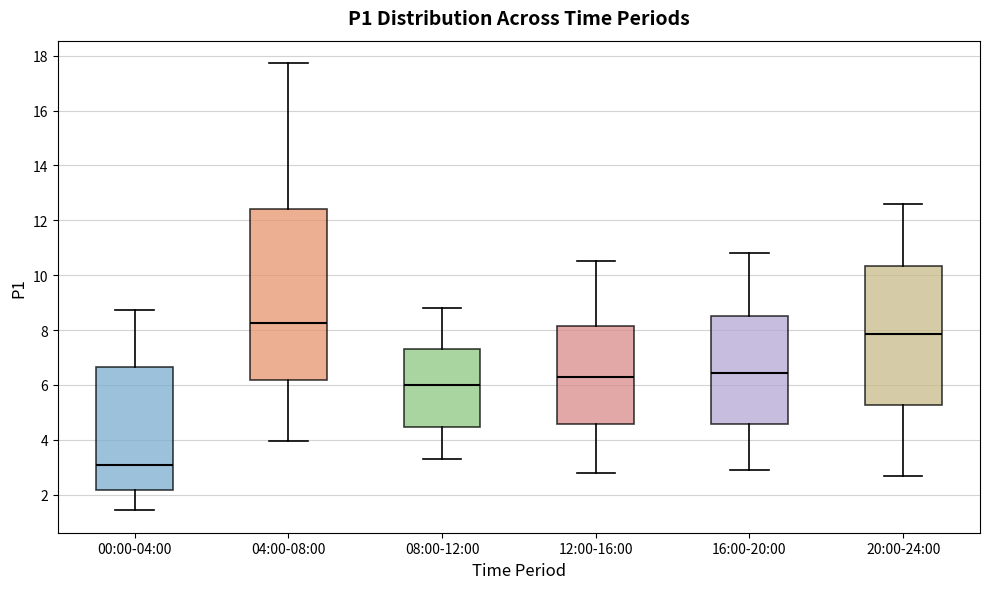

Which box's median line is the lowest?

00:00-04:00